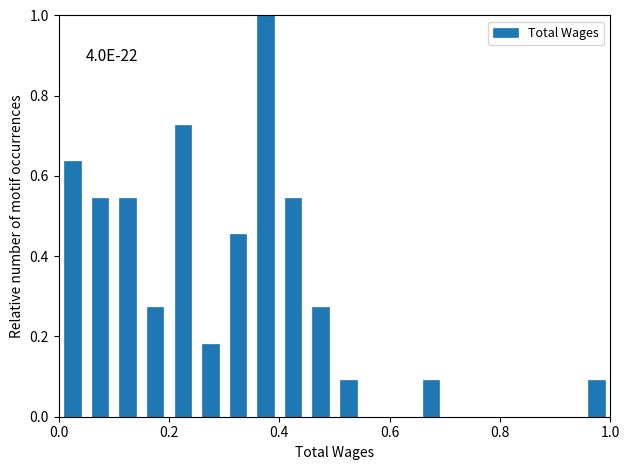

Around what value on the x-axis is the tallest bar? Give the approximate position of its centre, as read against the axis.

0.38